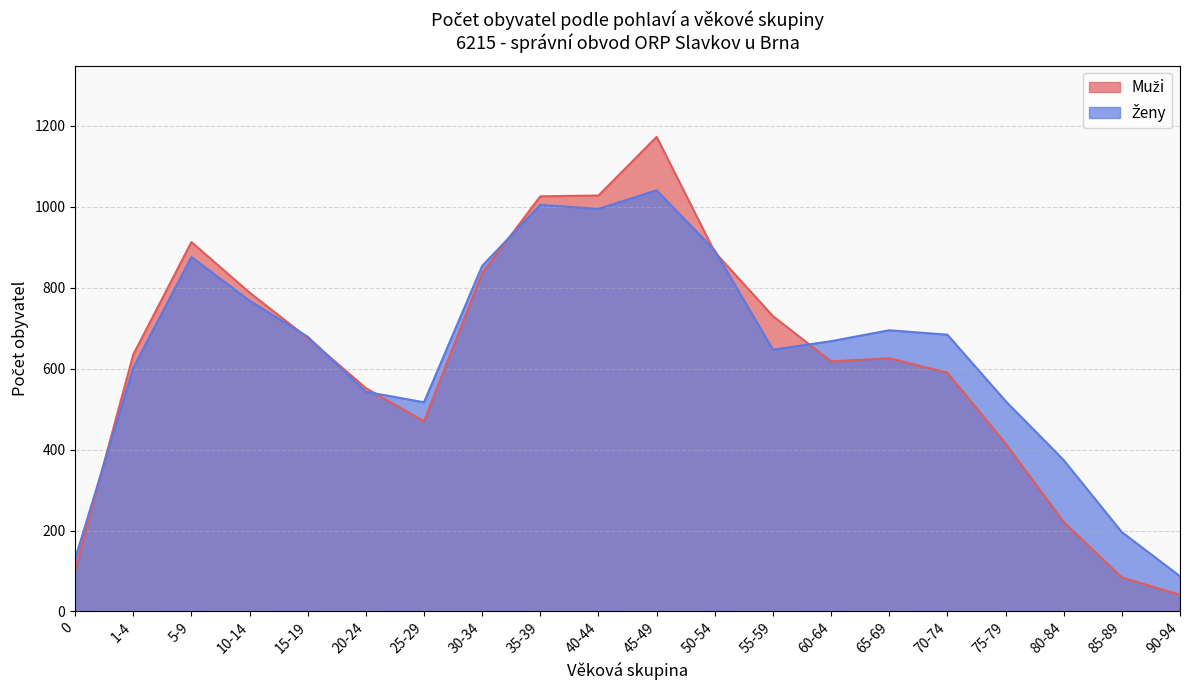

What is the maximum value shown in the chart?

1173